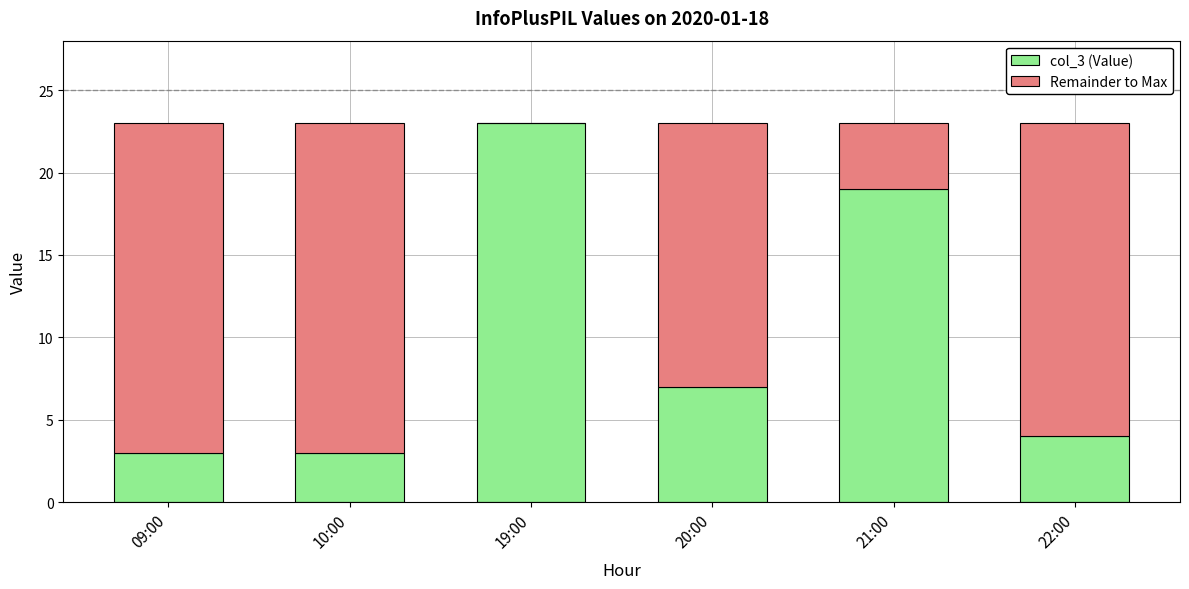

The col_3 (Value) series shows 19 at 21:00. True or false?

True